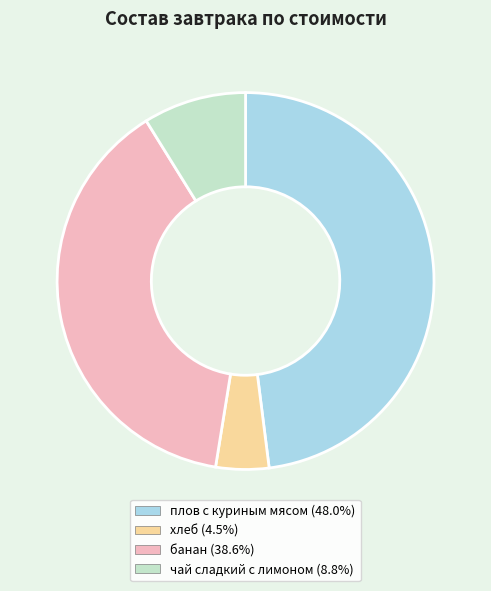

Do плов с куриным мясом (48.0%) and чай сладкий с лимоном (8.8%) together represent more than half of the pie?

Yes